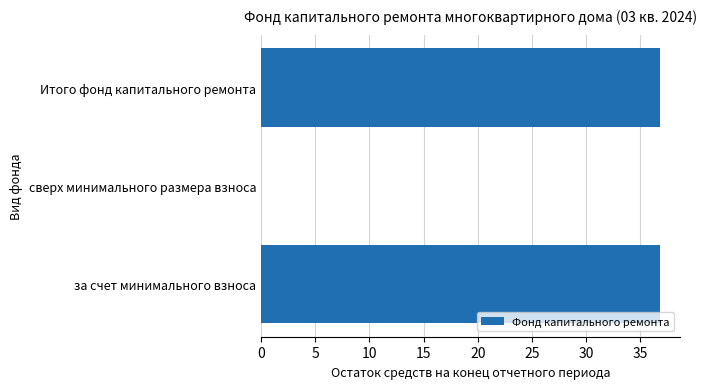

What is the maximum value shown in the chart?

36.8